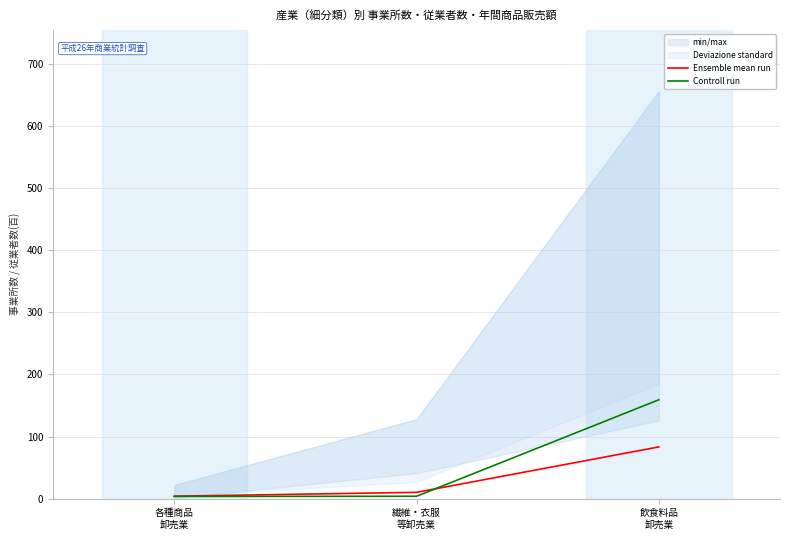

What is the difference between the maximum and second lowest values in the Controll run series?

155.3